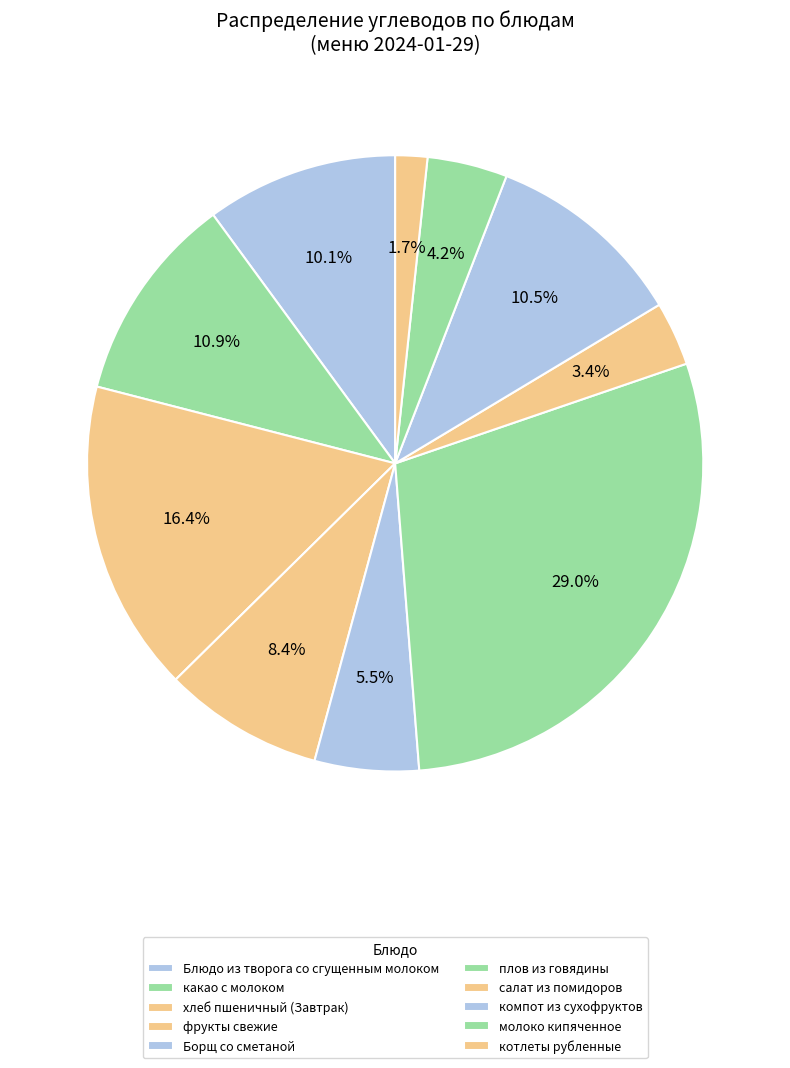

Which category has the smallest portion of the pie?

котлеты рубленные